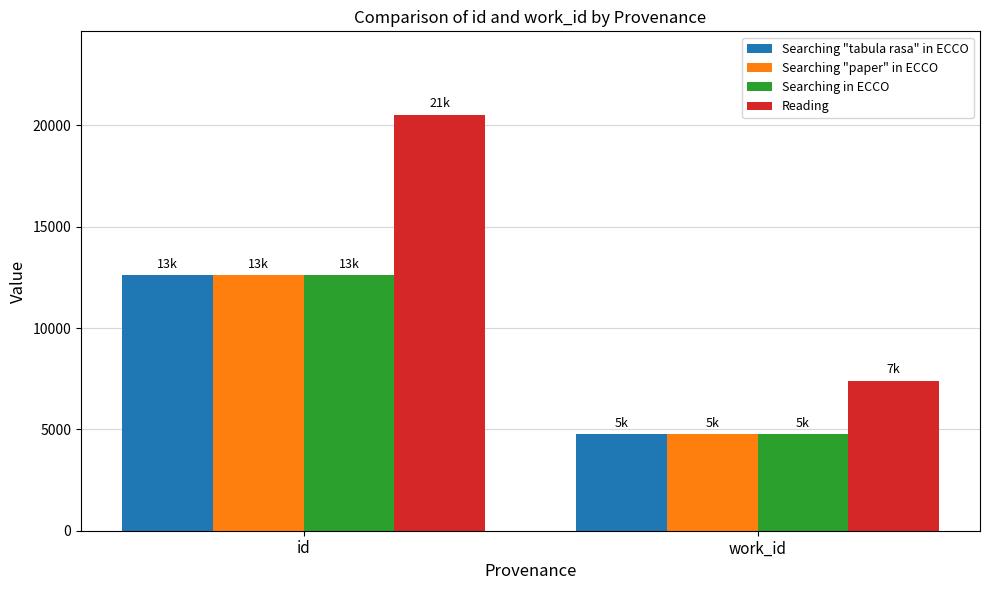

What is the highest value of the Searching "tabula rasa" in ECCO series?

12603